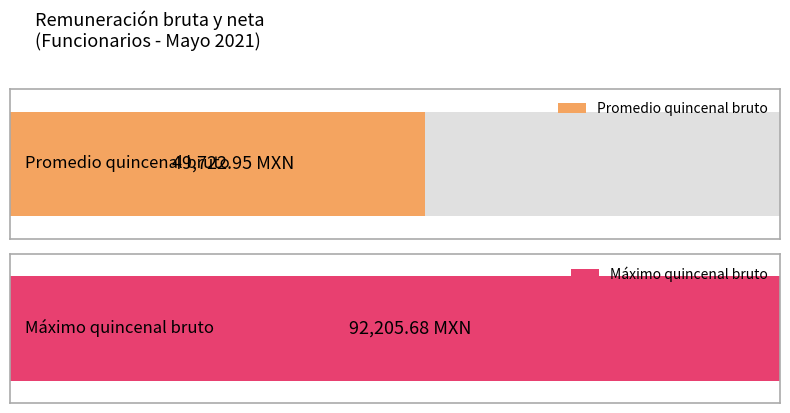

The value at REGIDURÍA 09 is 22293.8. True or false?

False